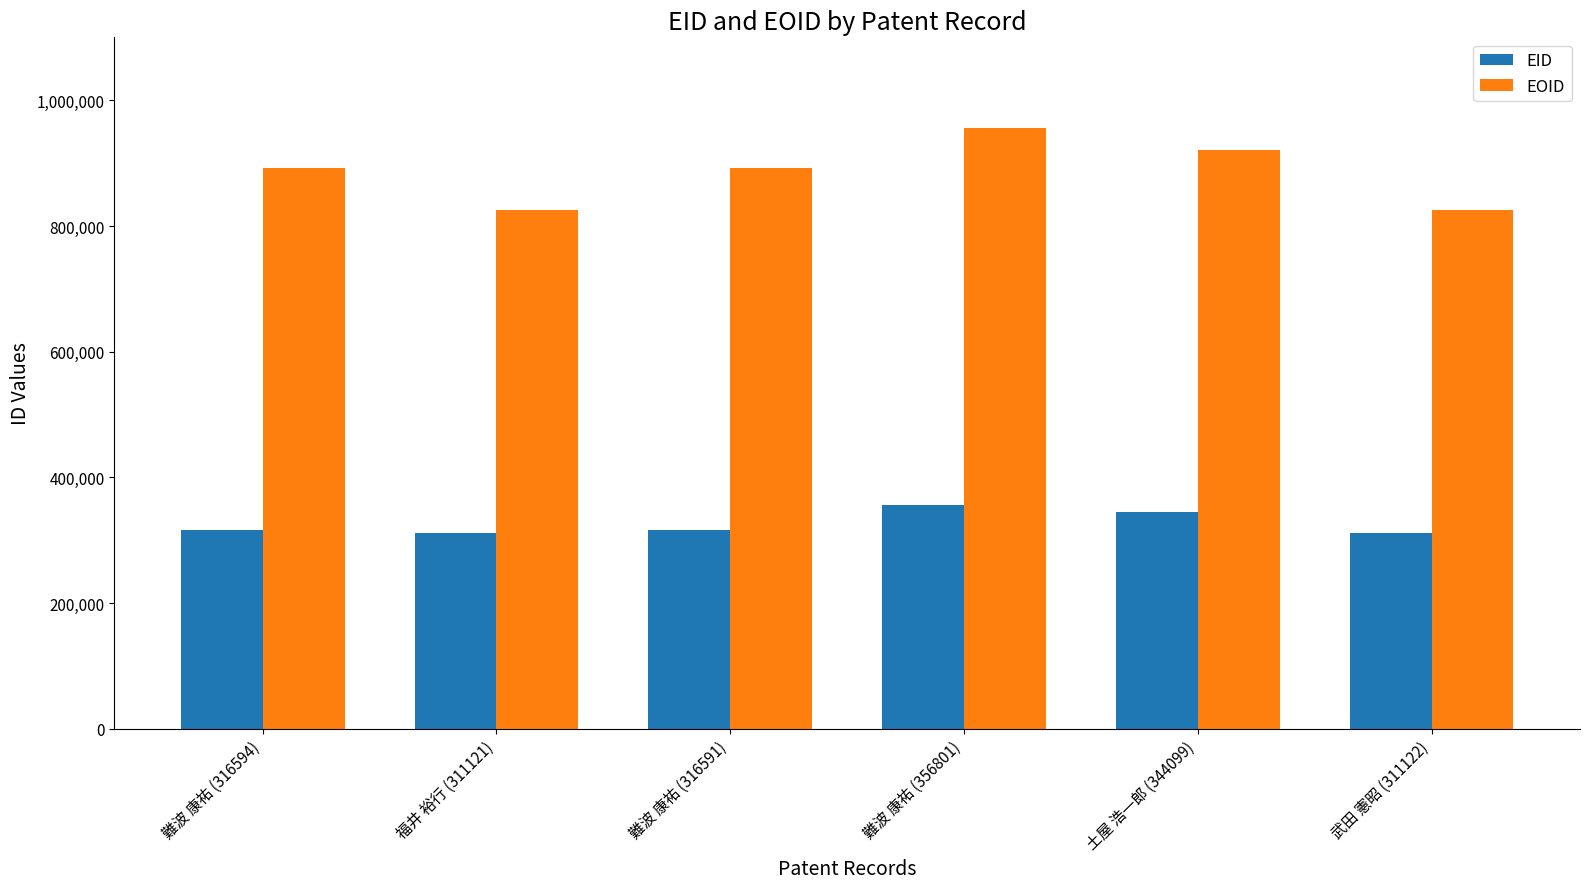

Rank the series by their maximum value, from lowest to highest.

EID, EOID